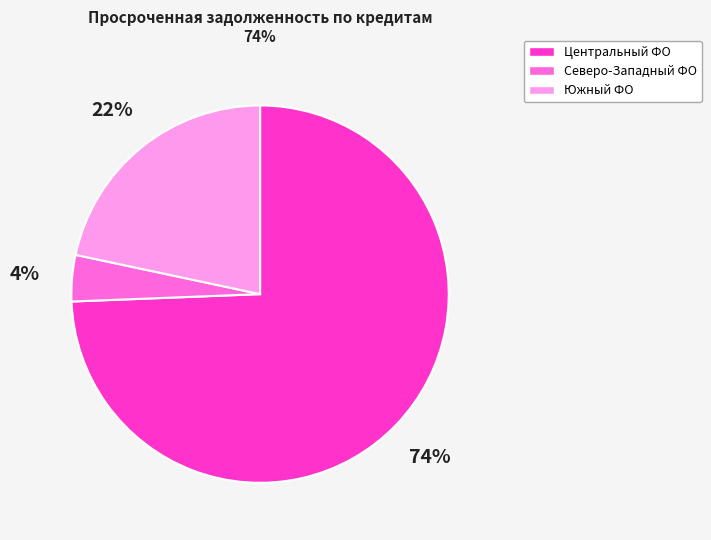

To the nearest percent, what percentage of the pie is Южный ФО?

22%